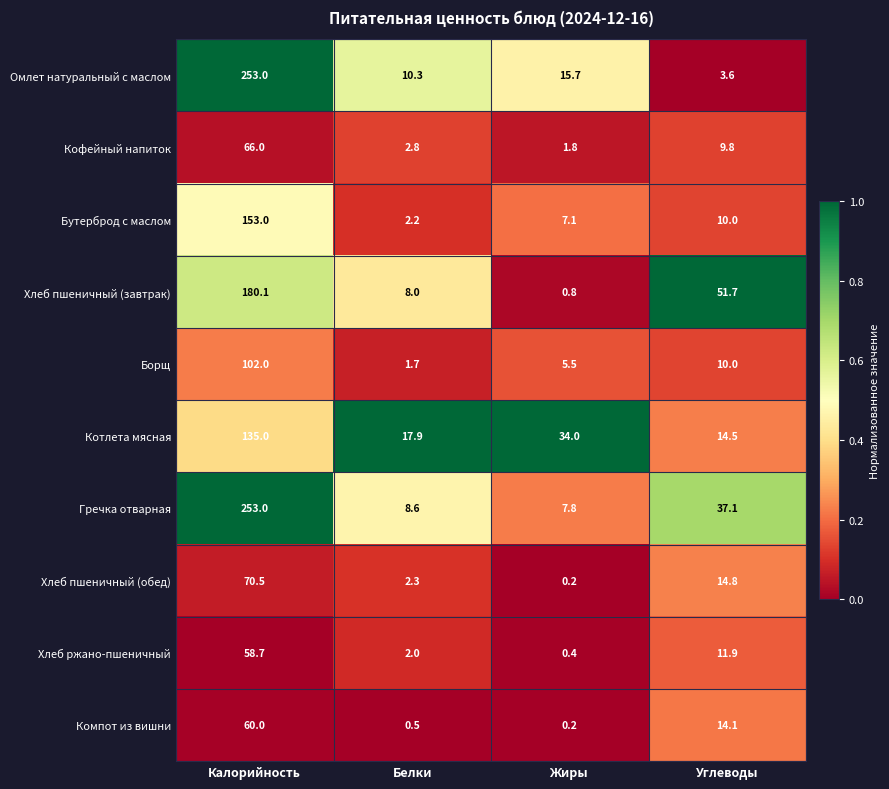

At how many categories does at least one series exceed 0?

4